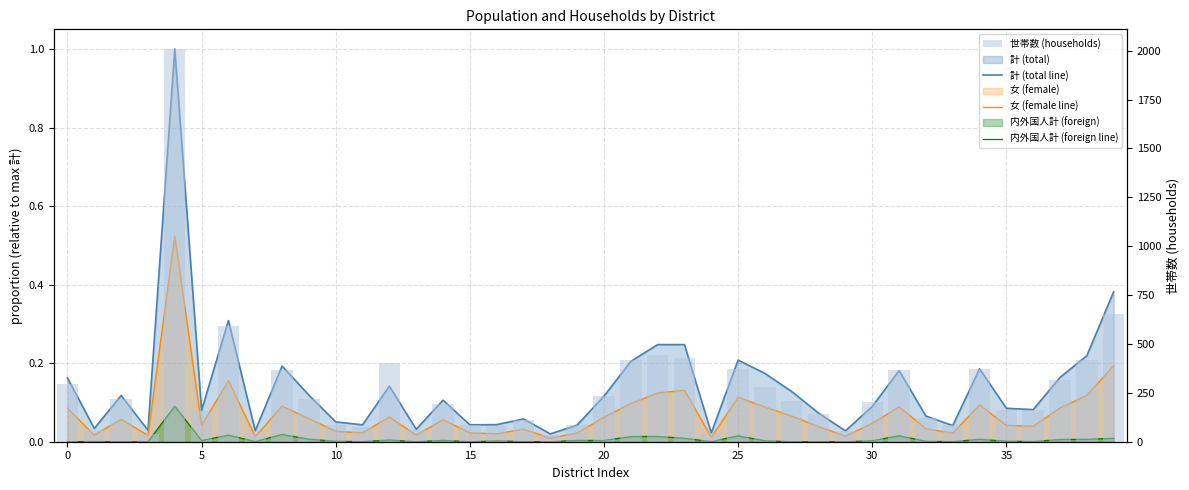

The value of 計 (total line) at 40 is 0.1. True or false?

False